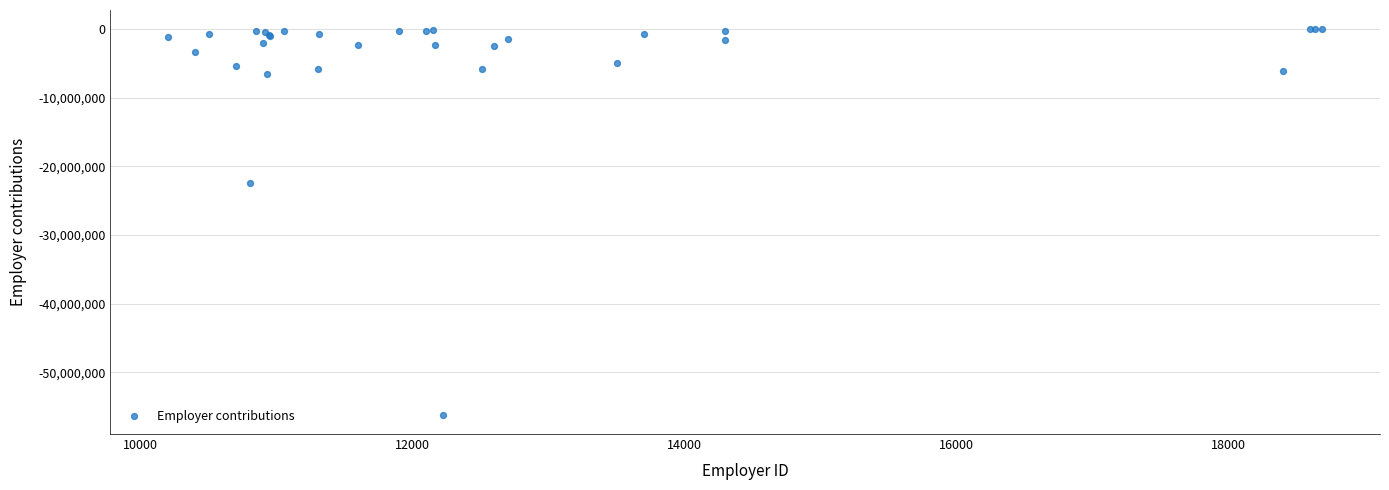

What Y value in the scatter plot is closest to -28091416?

-22389441.1